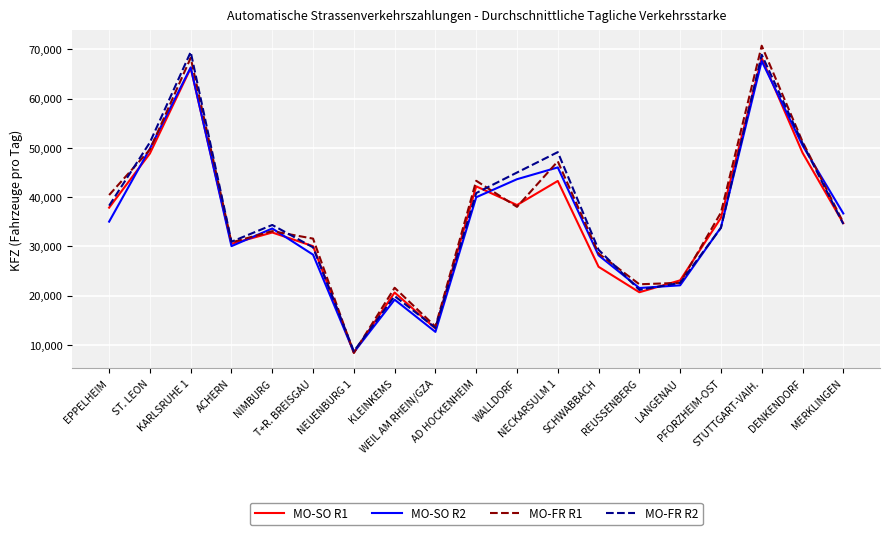

At which category does the chart reach its peak across all series?

STUTTGART-VAIH.